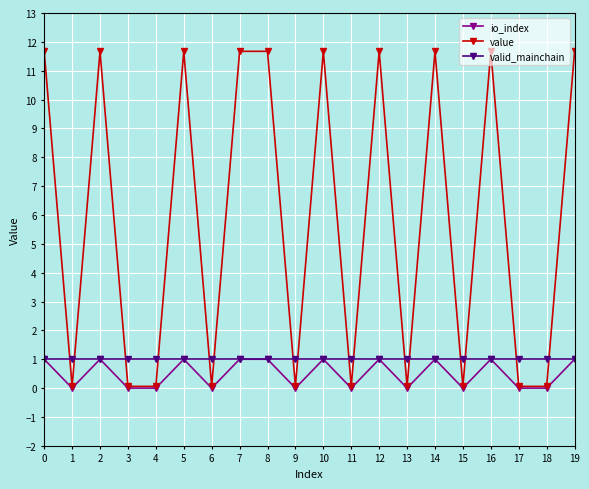

How many data points in io_index are less than 1?

10